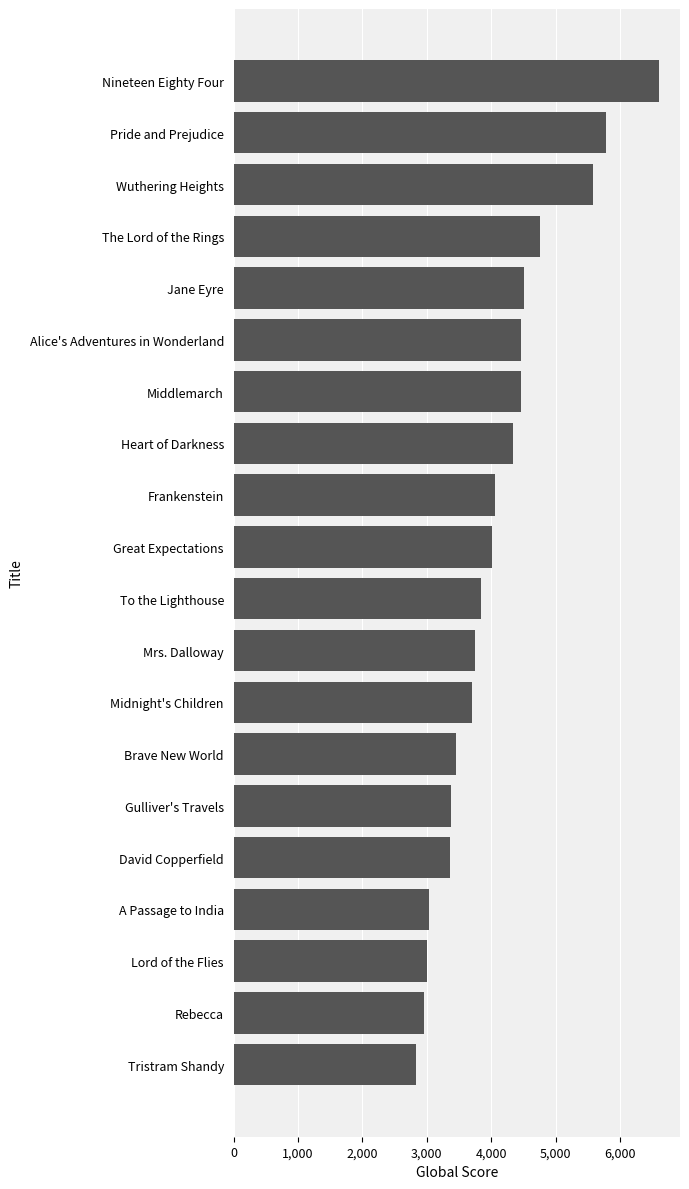

What is the approximate value at Wuthering Heights, to the nearest 50?

5600